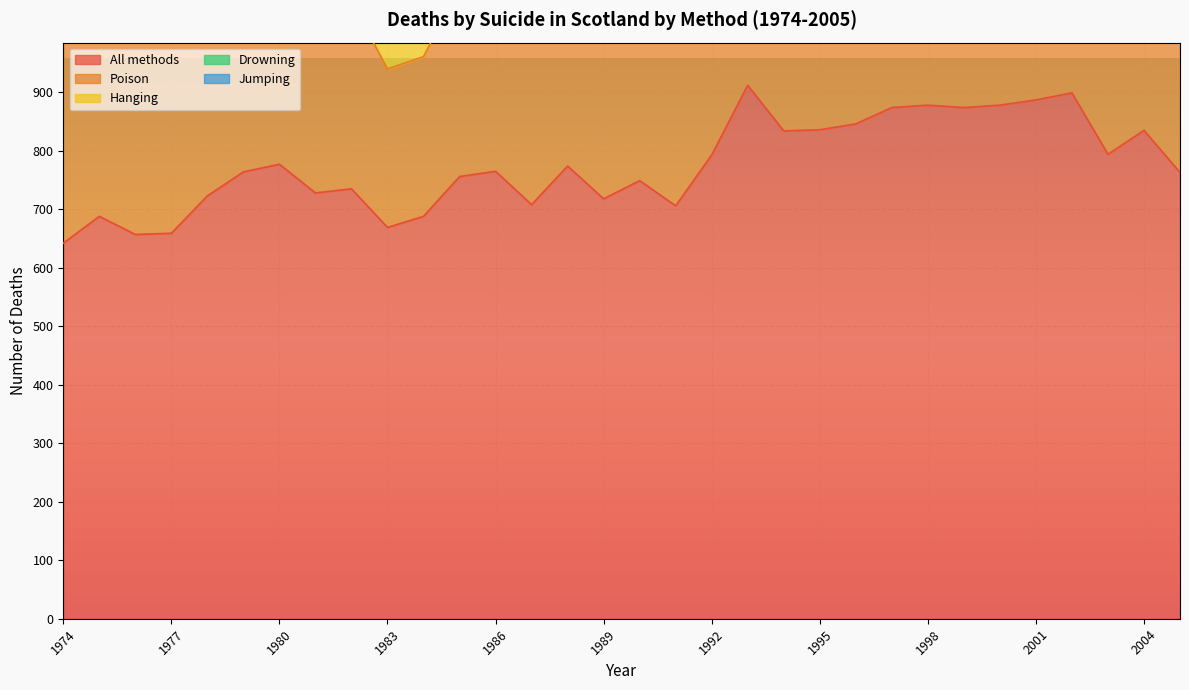

What is the difference between the highest and lowest values at 2001?

818